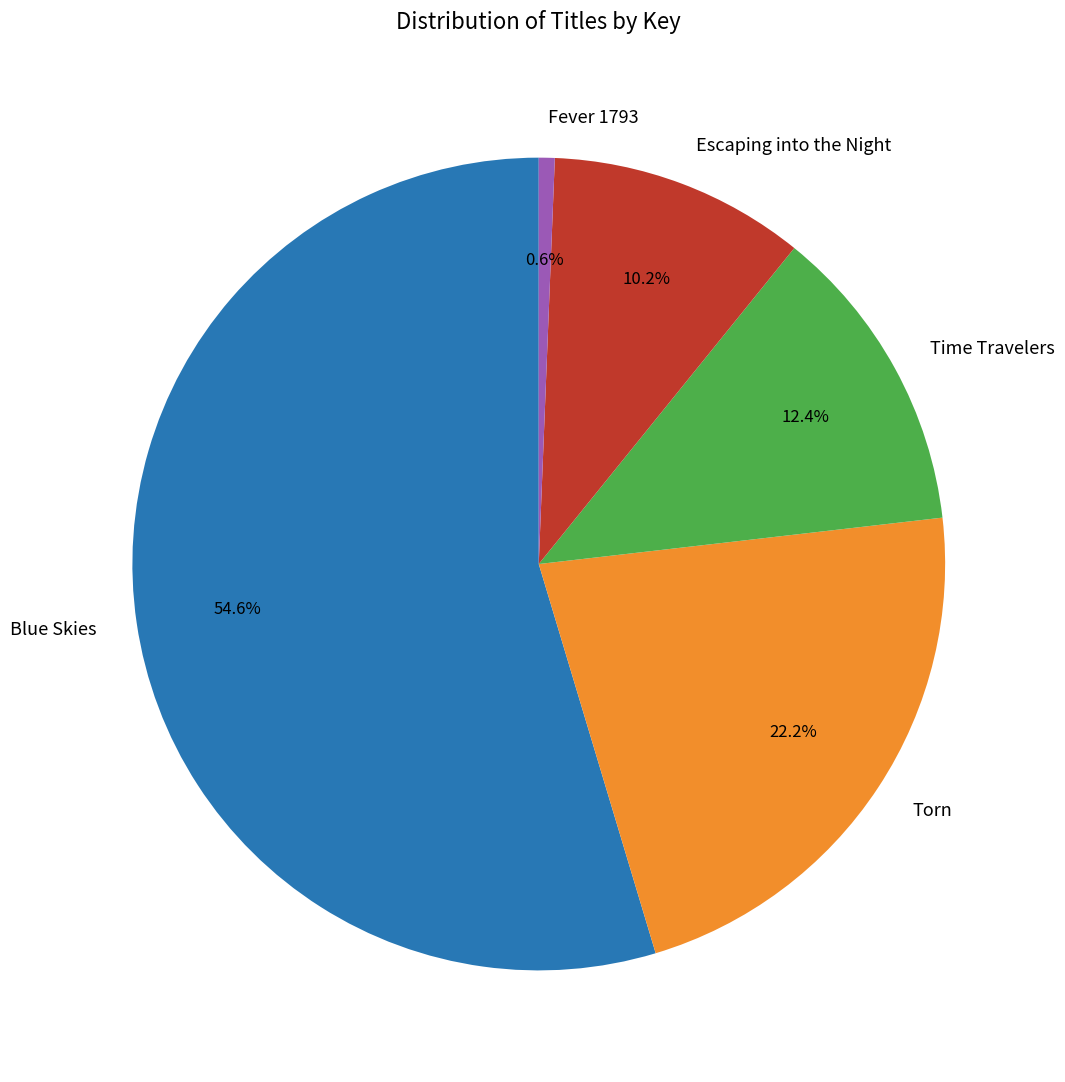

Approximately how many times larger is the value at Blue Skies compared to Escaping into the Night?

5.4